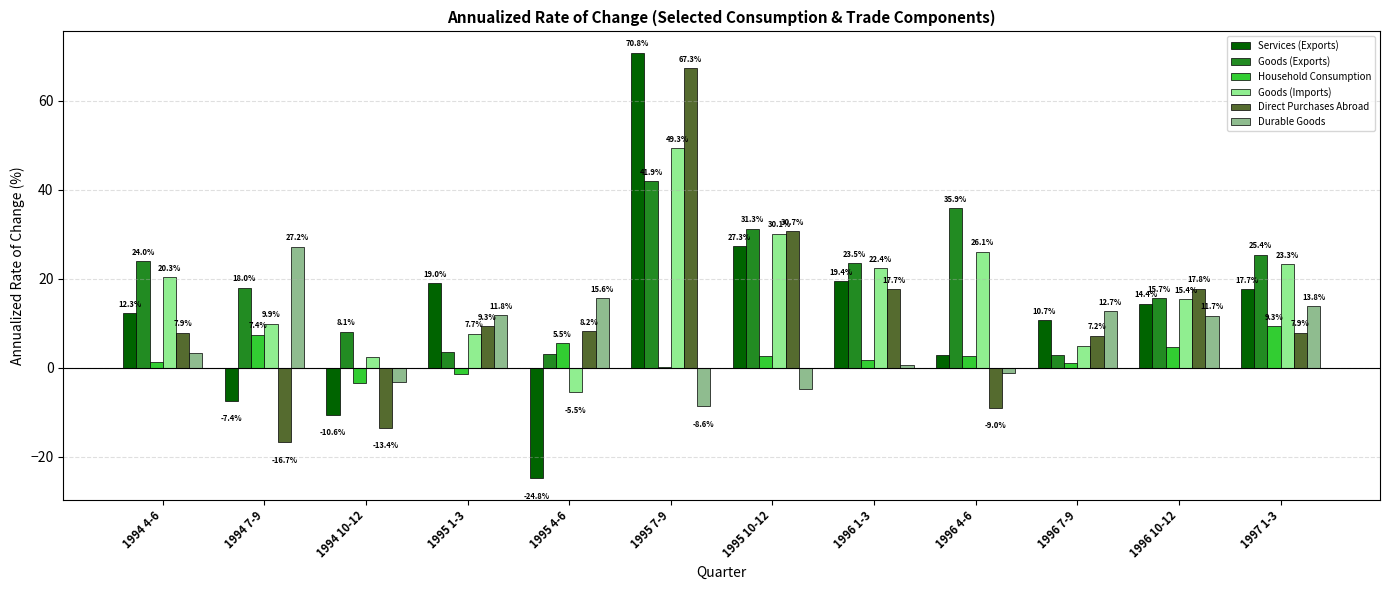

What are all the series names shown in the legend?

Services (Exports), Goods (Exports), Household Consumption, Goods (Imports), Direct Purchases Abroad, Durable Goods